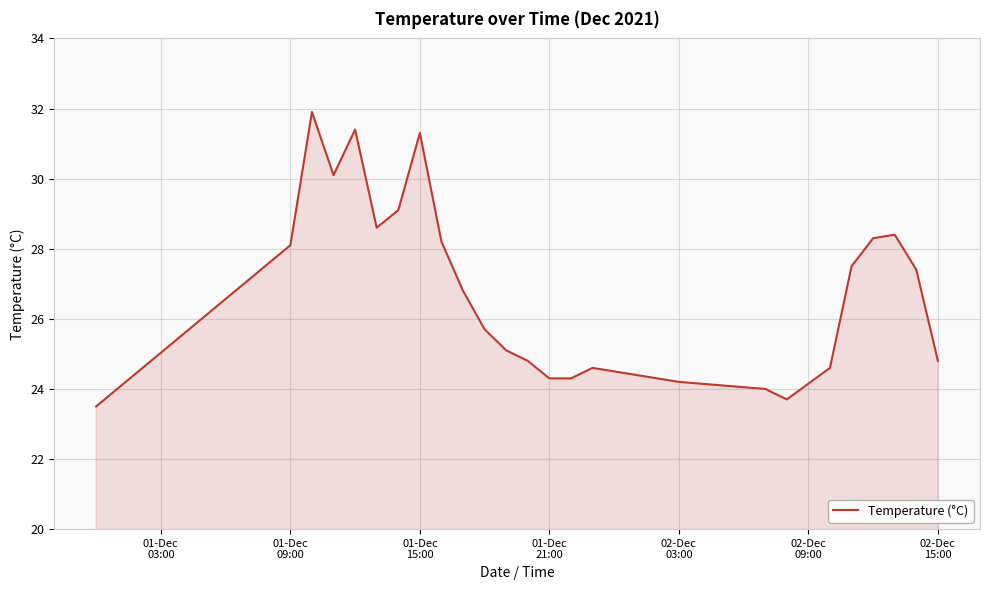

What is the minimum value shown in the chart?

23.5